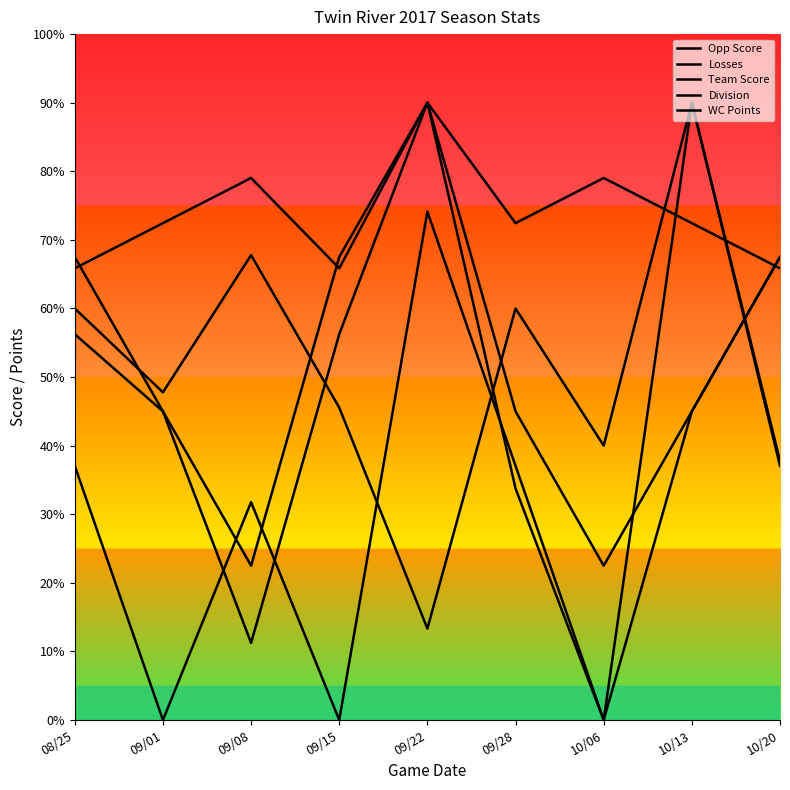

Where do Losses and Team Score first cross each other?

09/01 and 09/08